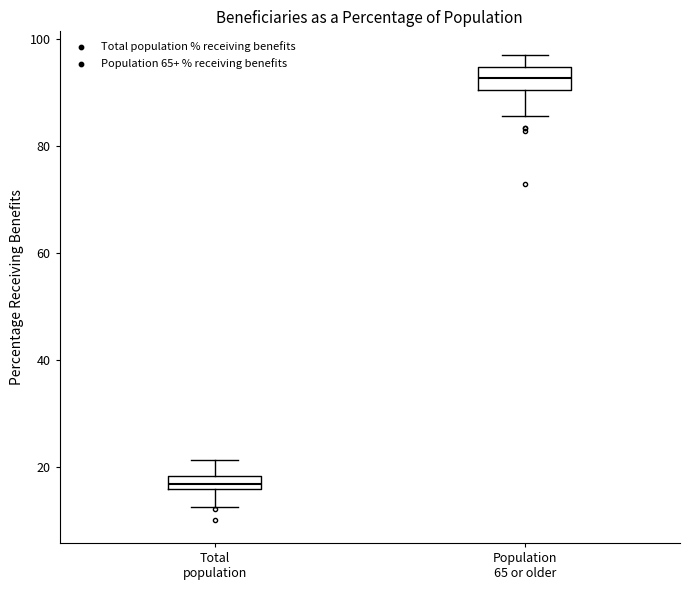

Which box has the highest median line?

Population 65 or older